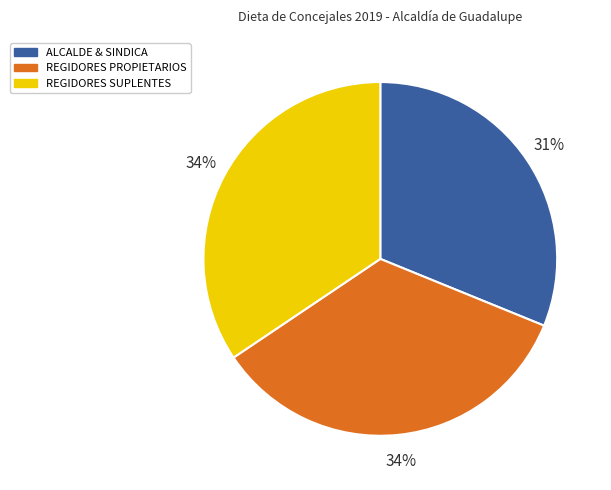

Which slice is the smallest?

ALCALDE & SINDICA